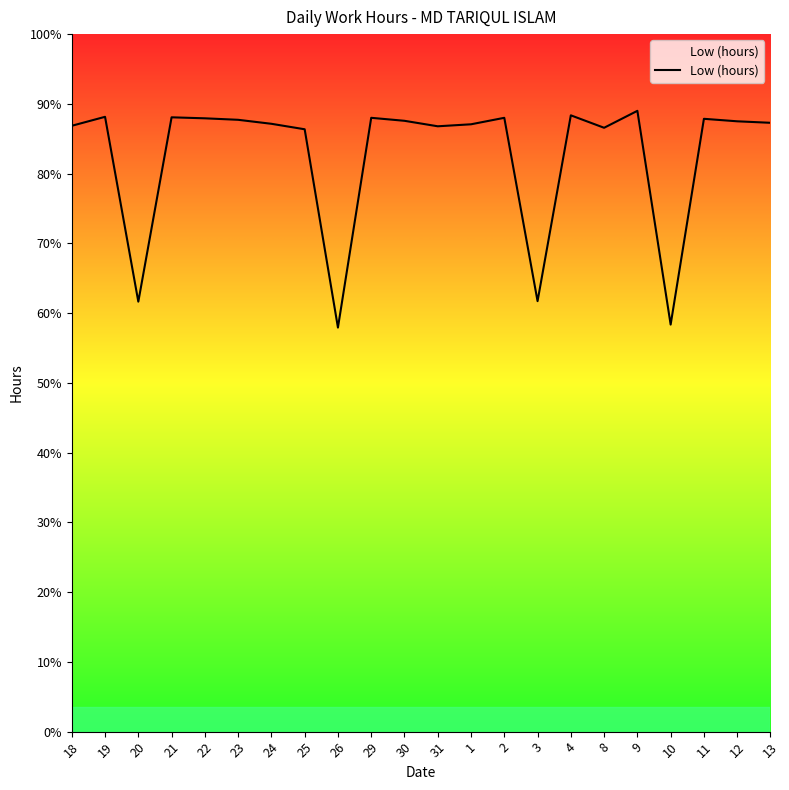

Which label corresponds to the smallest value in the chart?

26